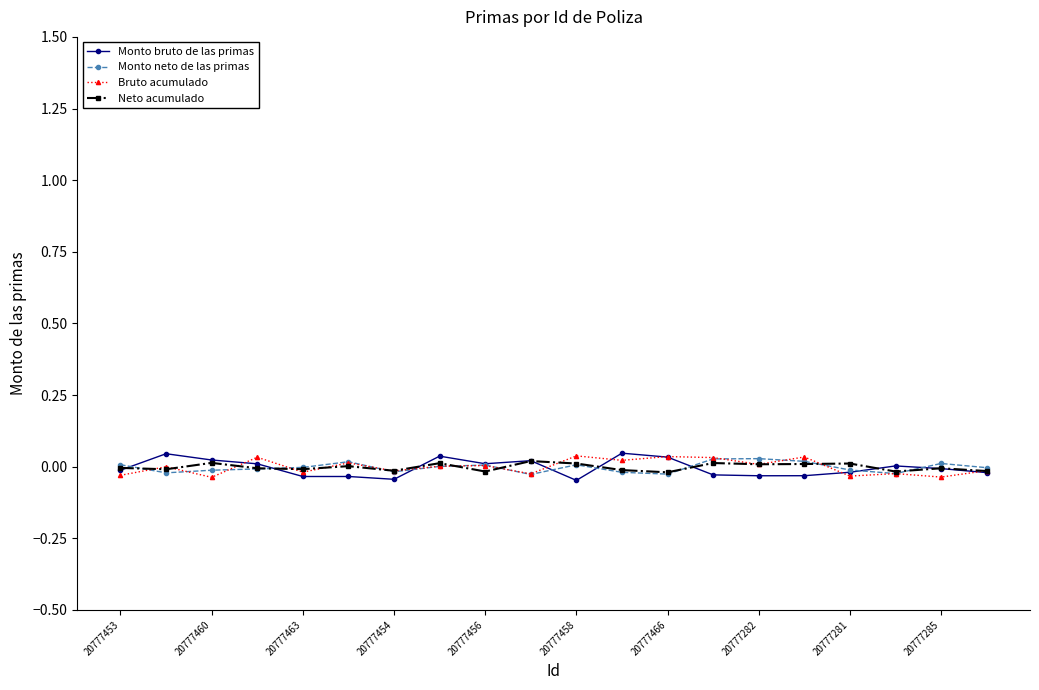

List the series in order of their overall mean, lowest first.

Monto bruto de las primas, Monto neto de las primas, Neto acumulado, Bruto acumulado